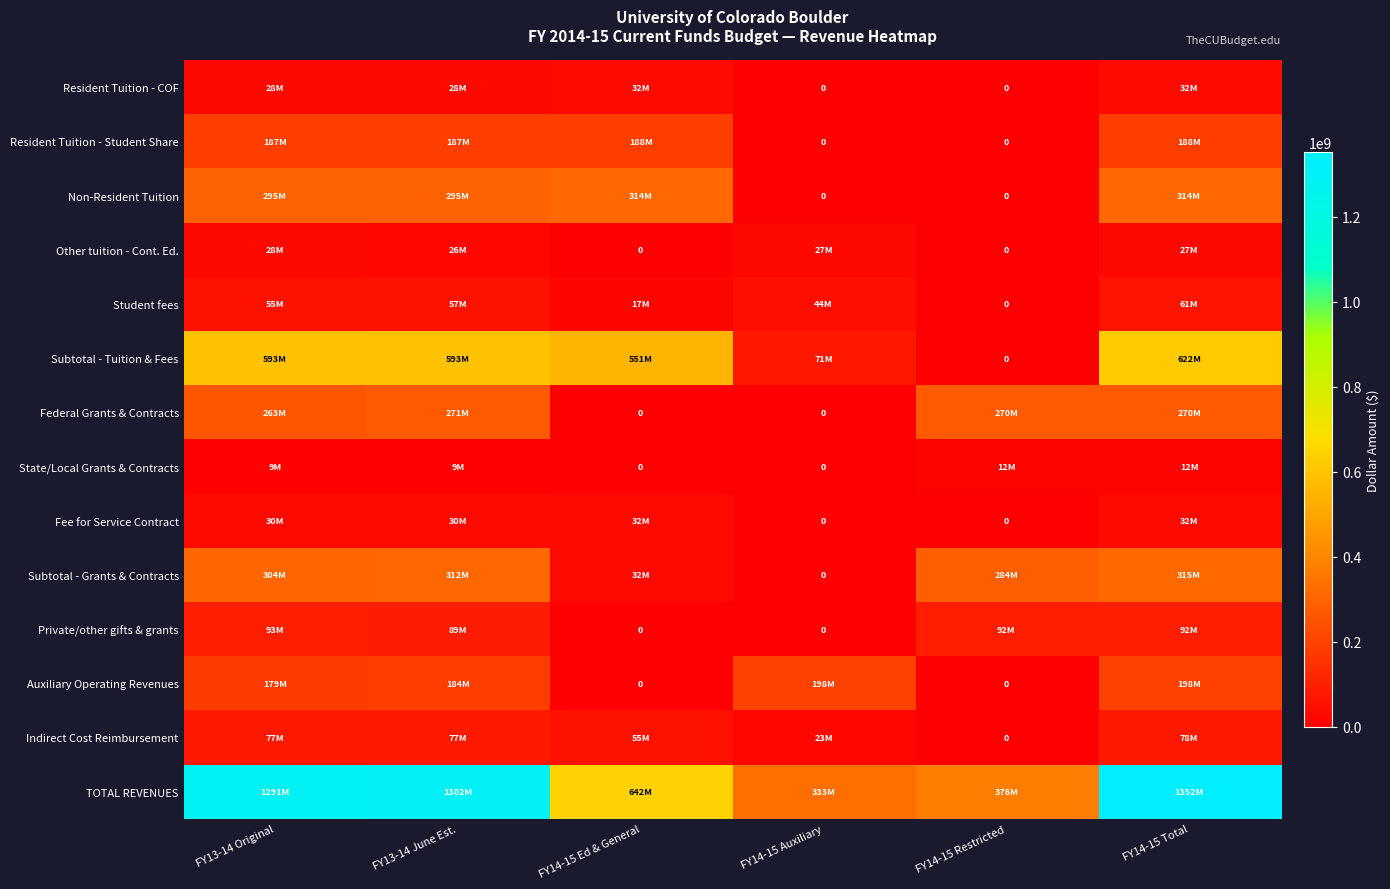

Which category has the highest value in the Federal Grants & Contracts series?

FY13-14 June Est.